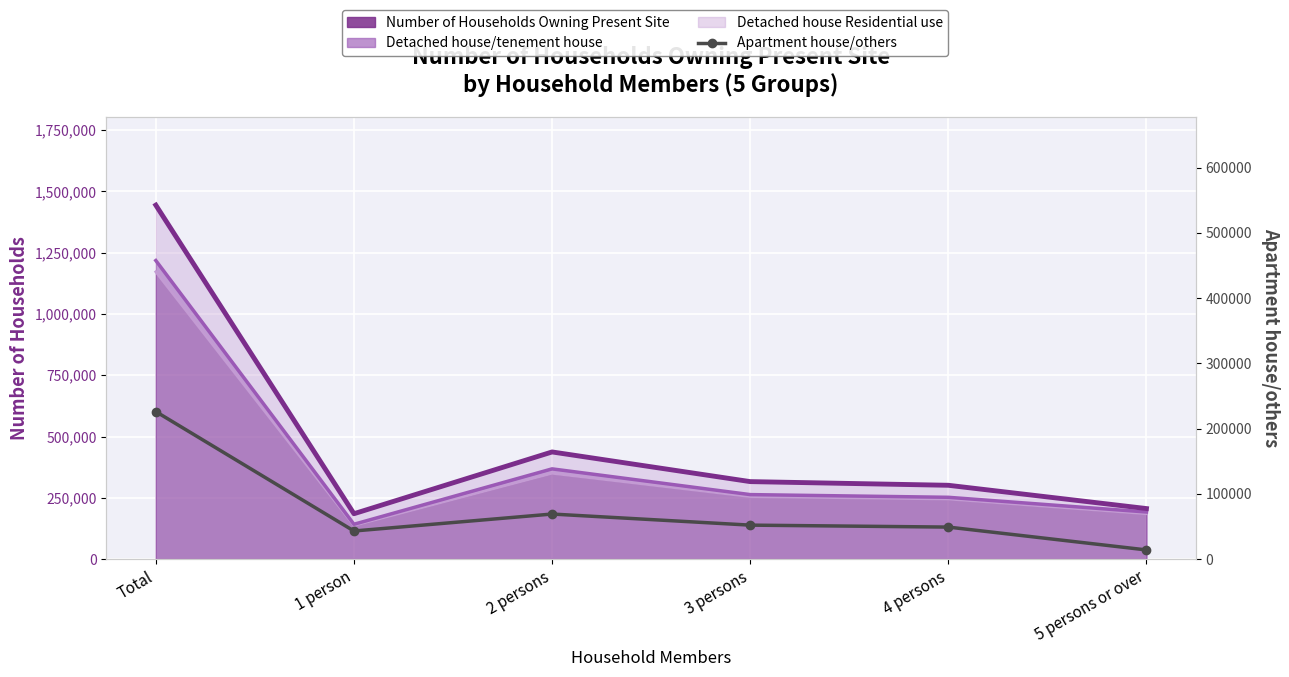

How many points are lower than both their immediate neighbors (excluding endpoints)?

1